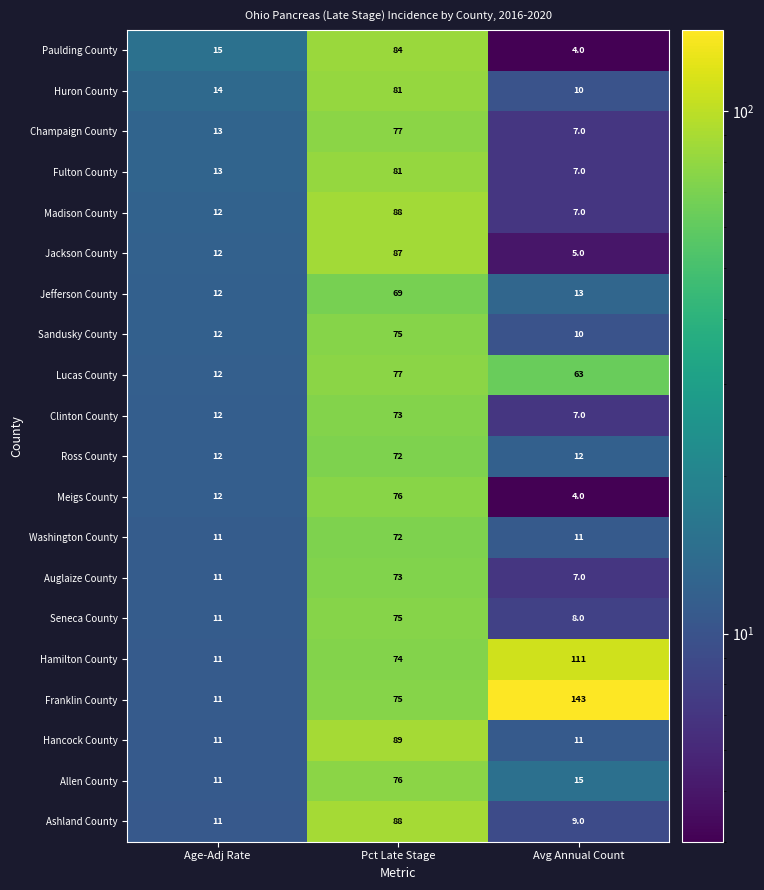

What is the difference between the Champaign County values at Pct Late Stage and Age-Adj Rate?

64